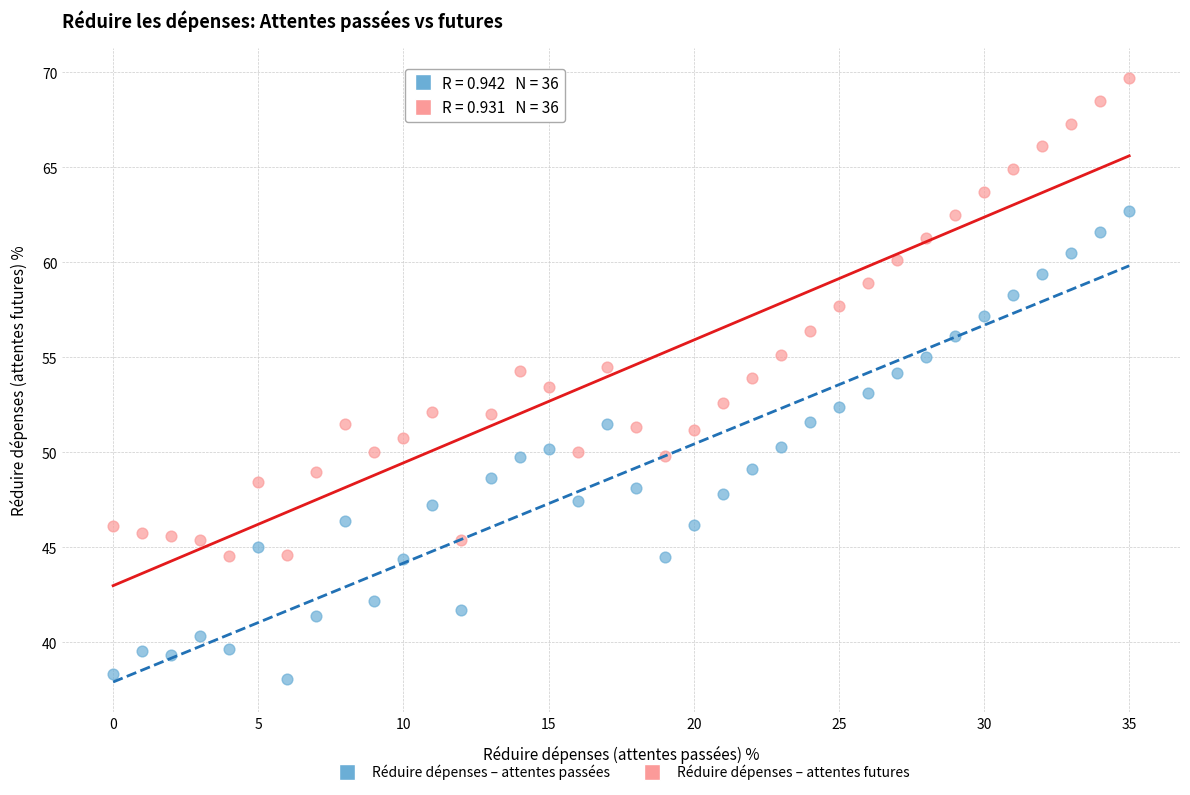

What are all the series names shown in the legend?

Réduire dépenses – attentes passées, Réduire dépenses – attentes futures